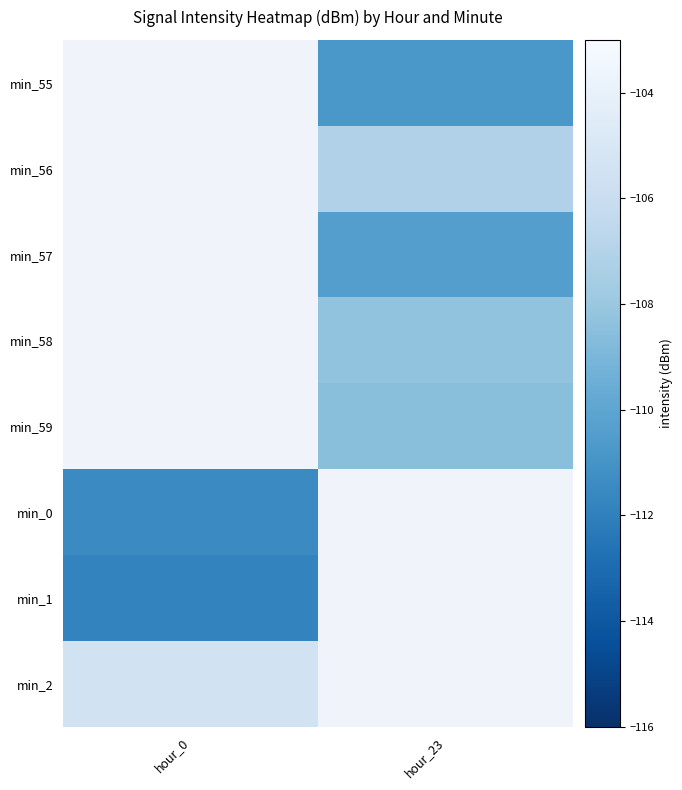

Which has a higher value, hour_0 or hour_23?

hour_23